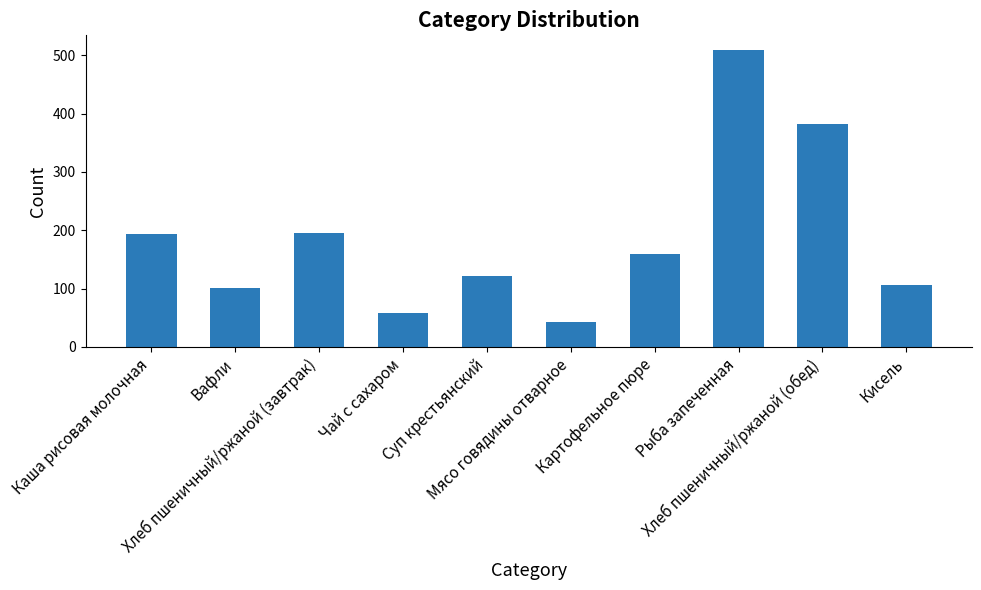

What is the smallest value displayed?

42.0